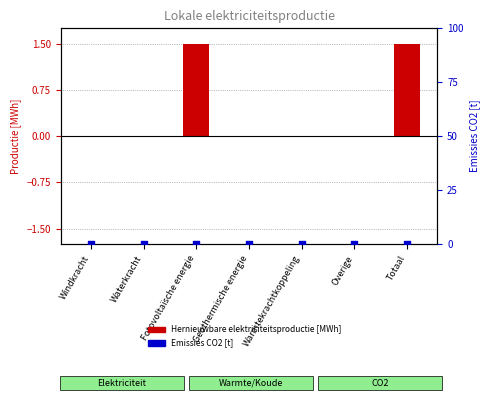

Which series reaches the minimum Y coordinate?

Hernieuwbare elektriciteitsproductie